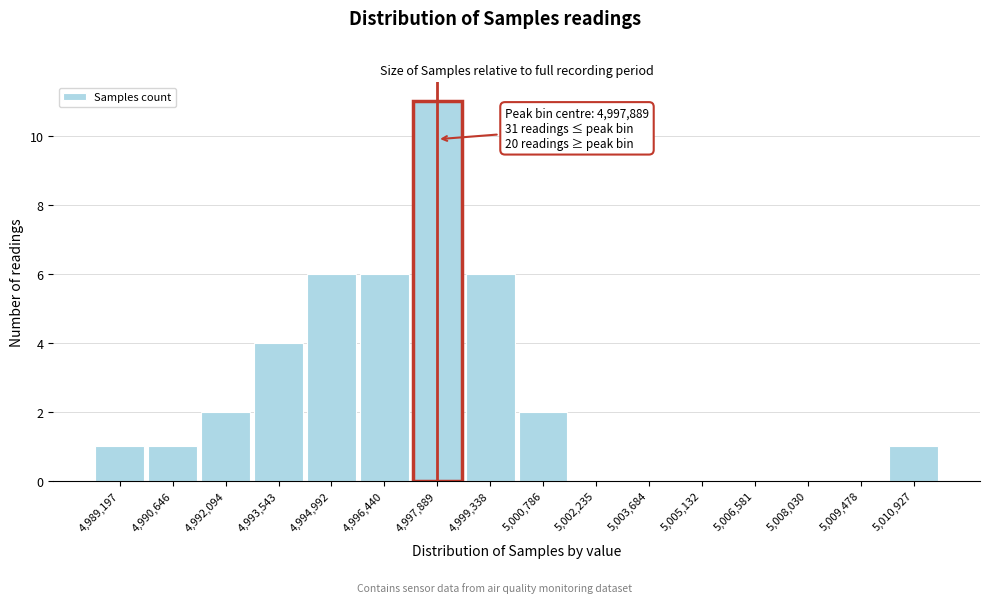

Which range on the x-axis has the tallest bar?

4997200 to 4998600